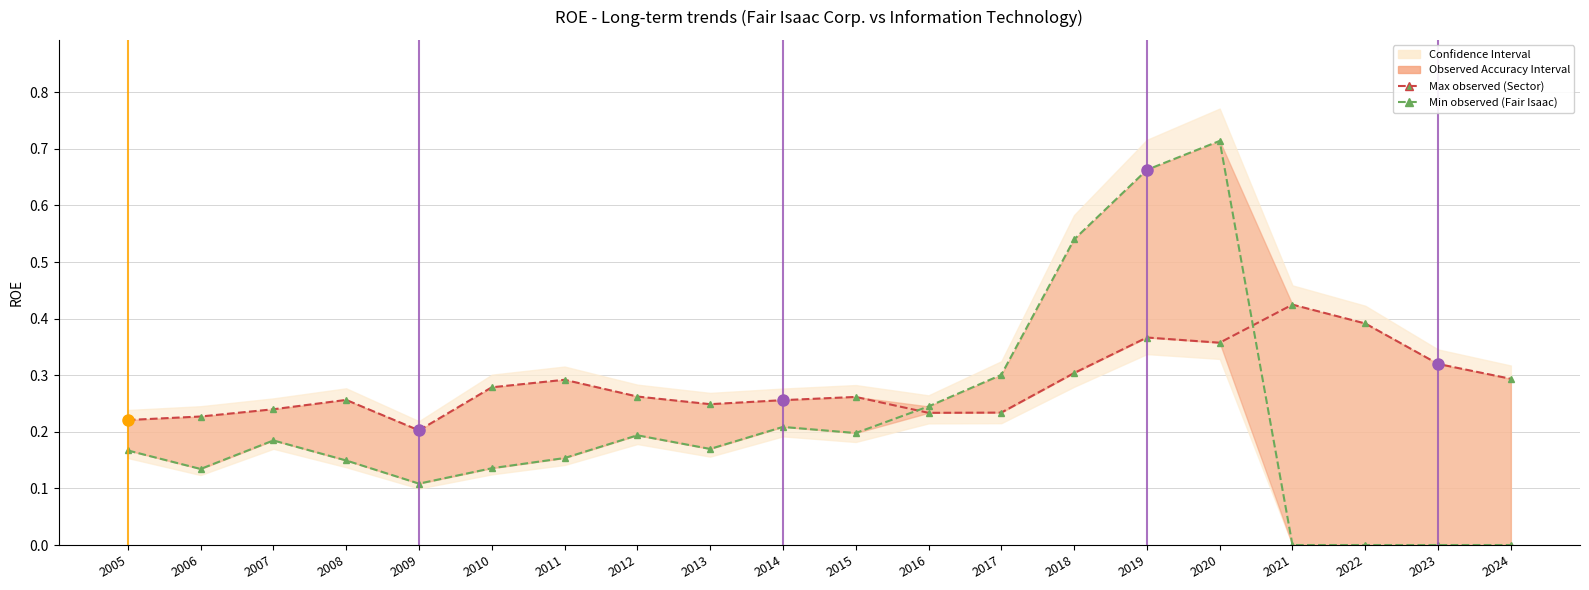

Does the chart display data point markers on the line(s)?

Yes